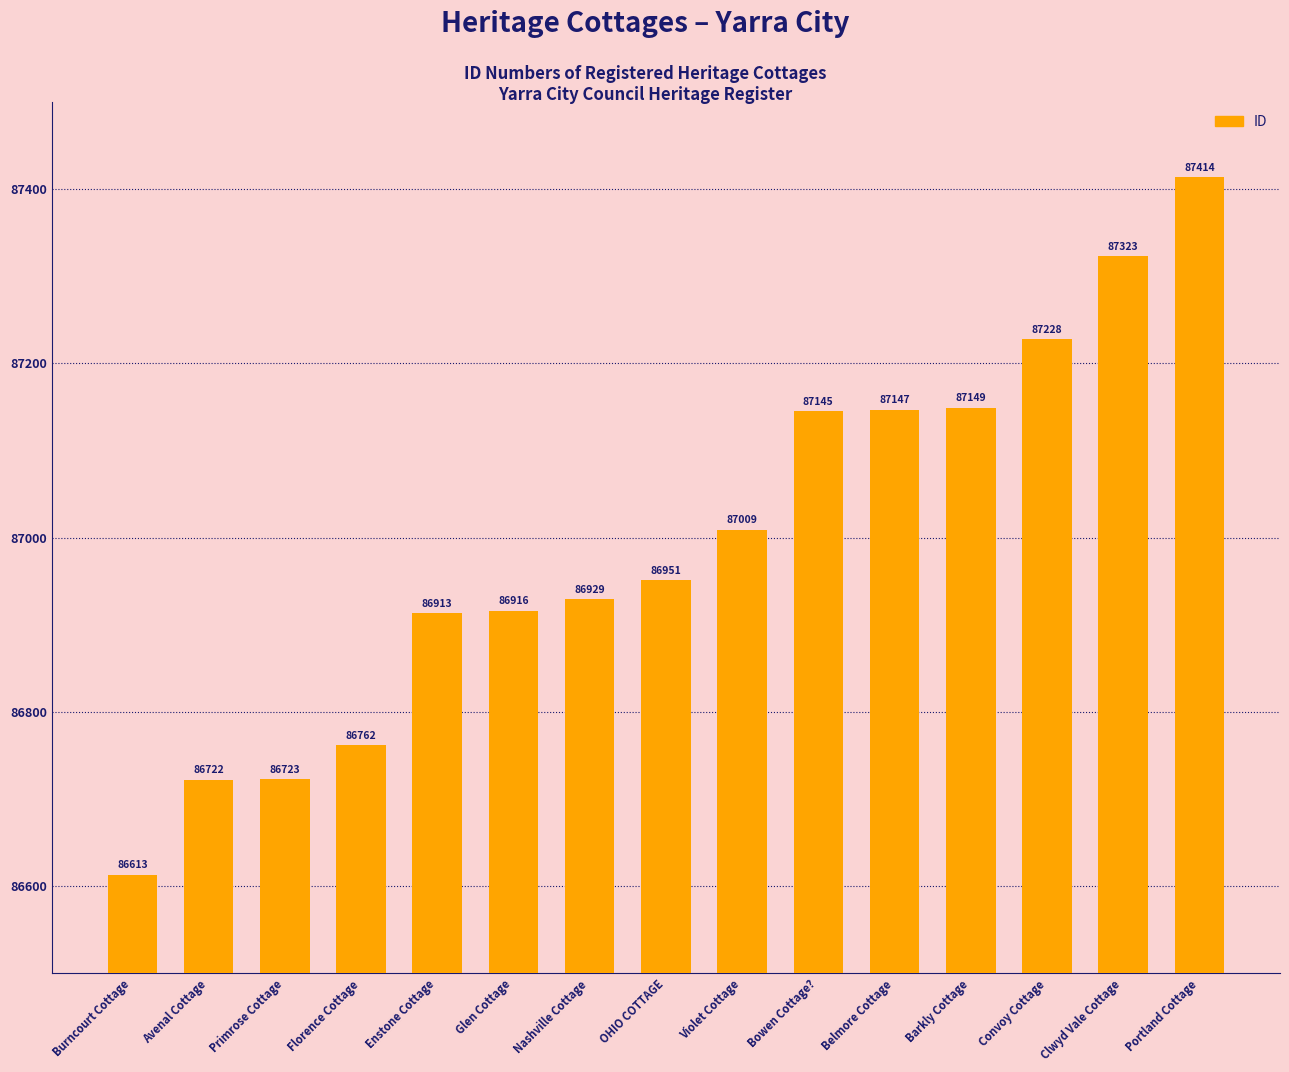

What is the ratio of the value at Portland Cottage to the value at Enstone Cottage?

1.0